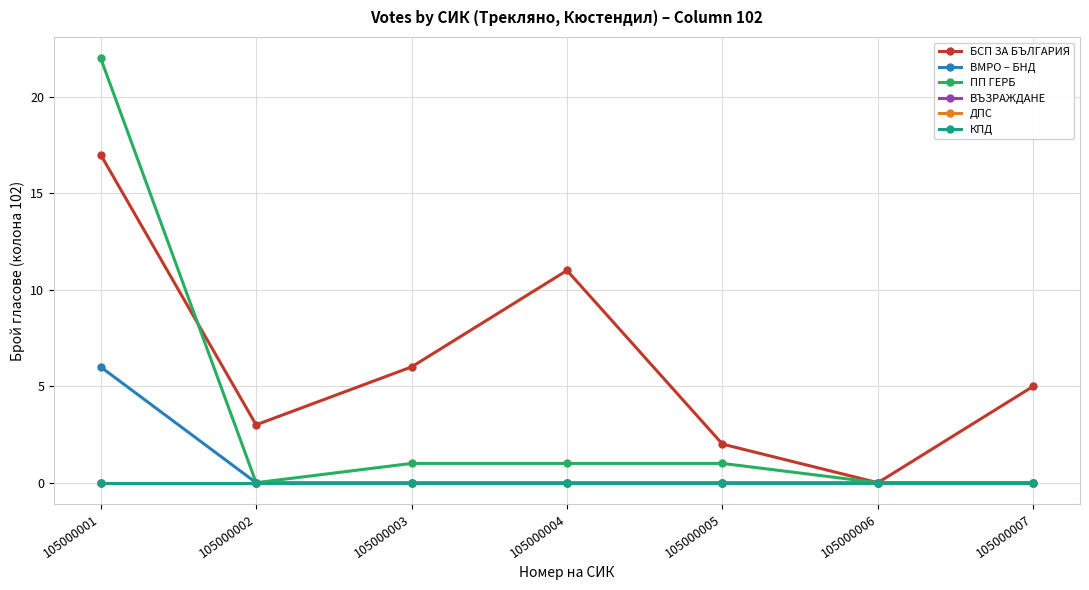

Reading left to right, extract all data points from this chart.

БСП ЗА БЪЛГАРИЯ: 17	3	6	11	2	0	5
ВМРО – БНД: 6	0	0	0	0	0	0
ПП ГЕРБ: 22	0	1	1	1	0	0
ВЪЗРАЖДАНЕ: 0	0	0	0	0	0	0
ДПС: 0	0	0	0	0	0	0
КПД: 0	0	0	0	0	0	0